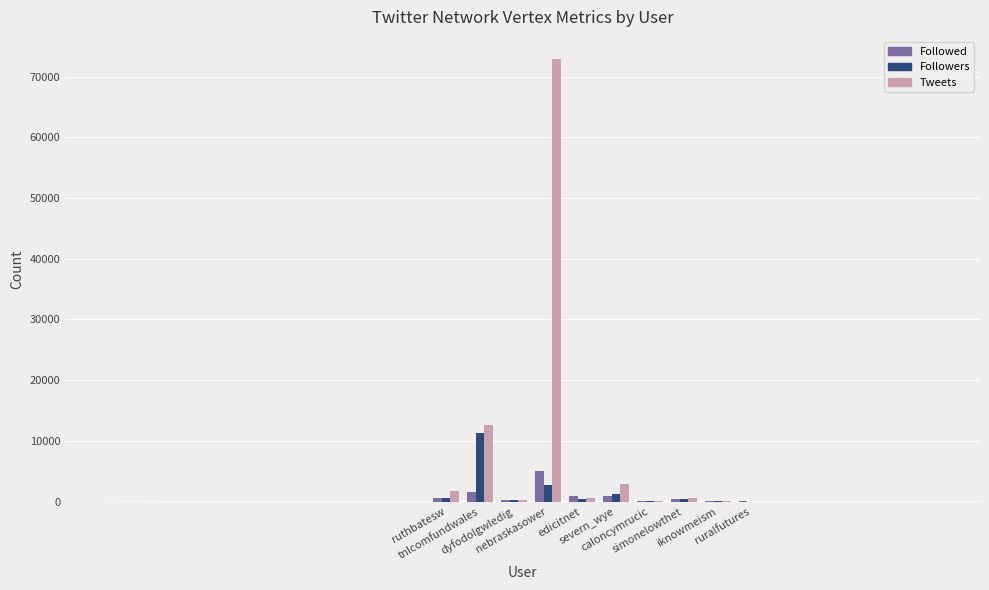

What is the maximum value shown in the chart?

72909